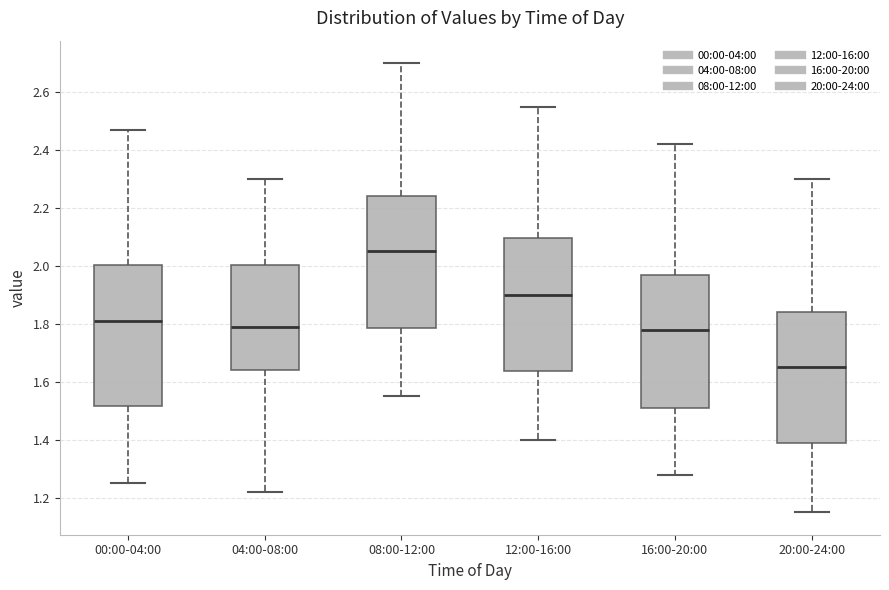

Where is the upper edge of the box for 00:00-04:00 on the y-axis? The values are not printed on the chart, so give them approximately, as read against the axis.

2.00